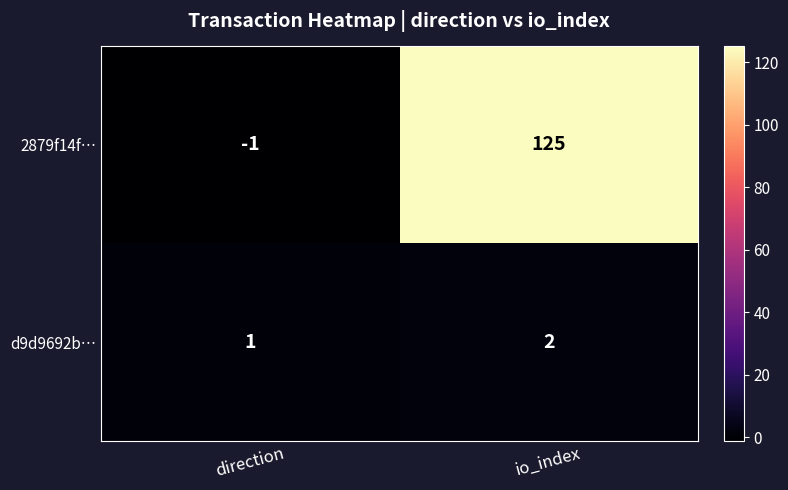

What is the total value across all series at io_index?

127